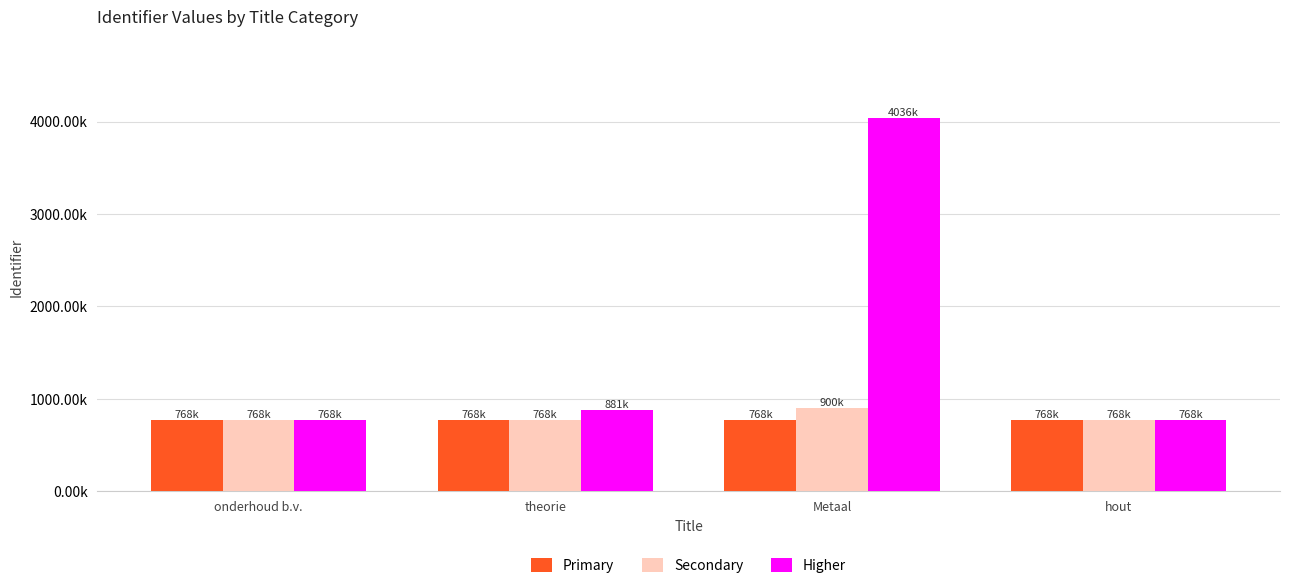

Reading right to left, extract all data points from this chart.

Primary: 768293	768284	768320	768282
Secondary: 768307	900288	768304	768300
Higher: 768293	4036209	880836	768312